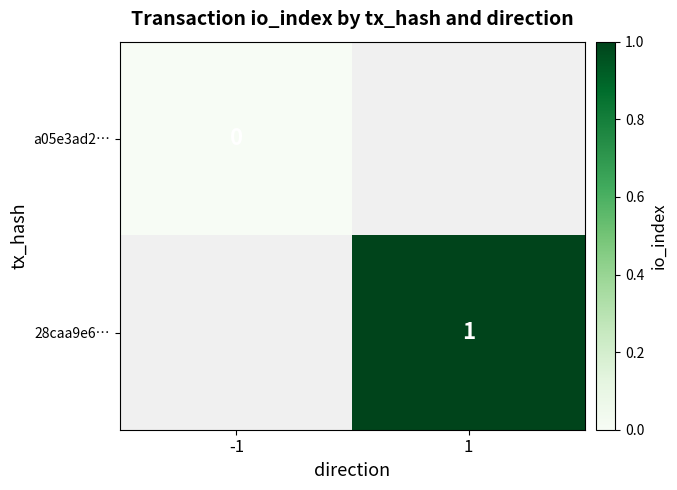

At how many categories does at least one series exceed 0?

1